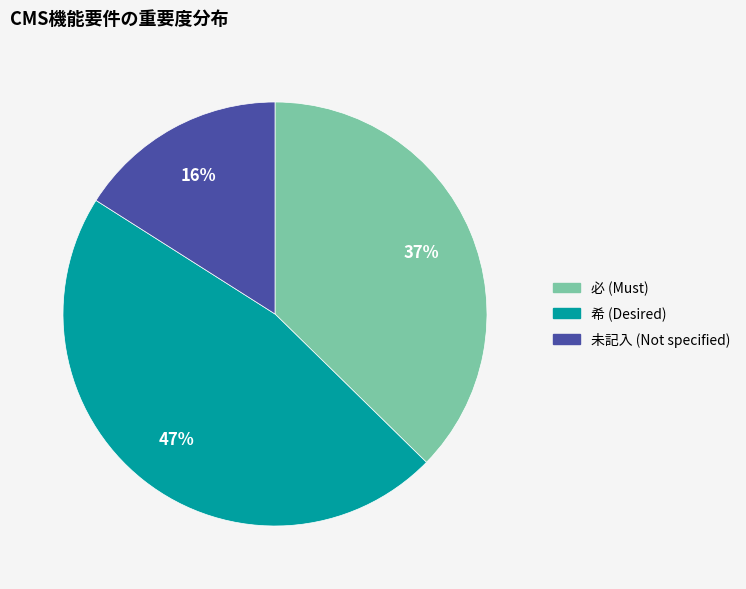

To the nearest percent, what is the average slice percentage?

33%